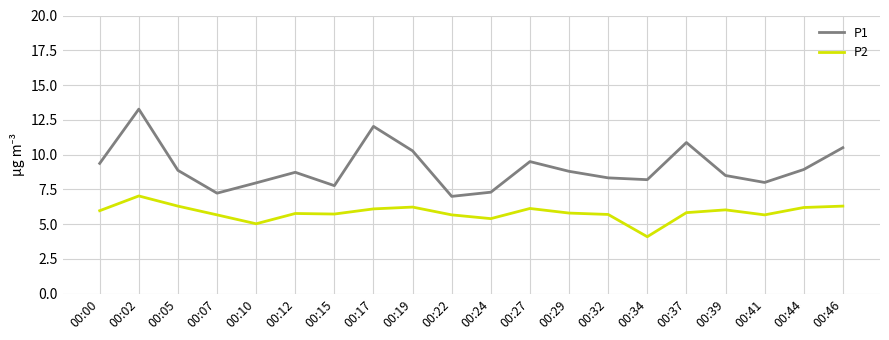

Which series has the largest total across all categories?

P1